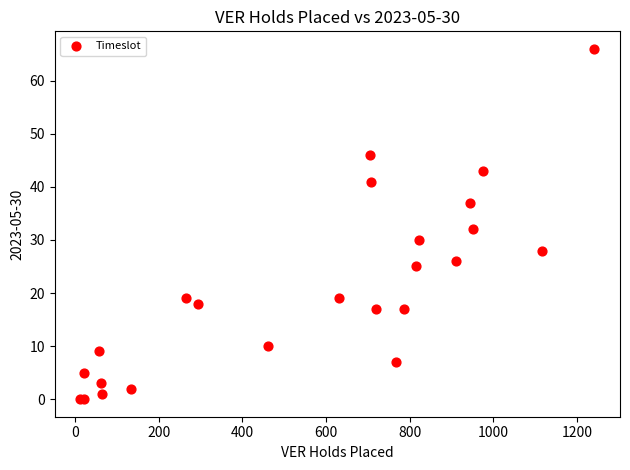

What Y value in the scatter plot is closest to 33?

32